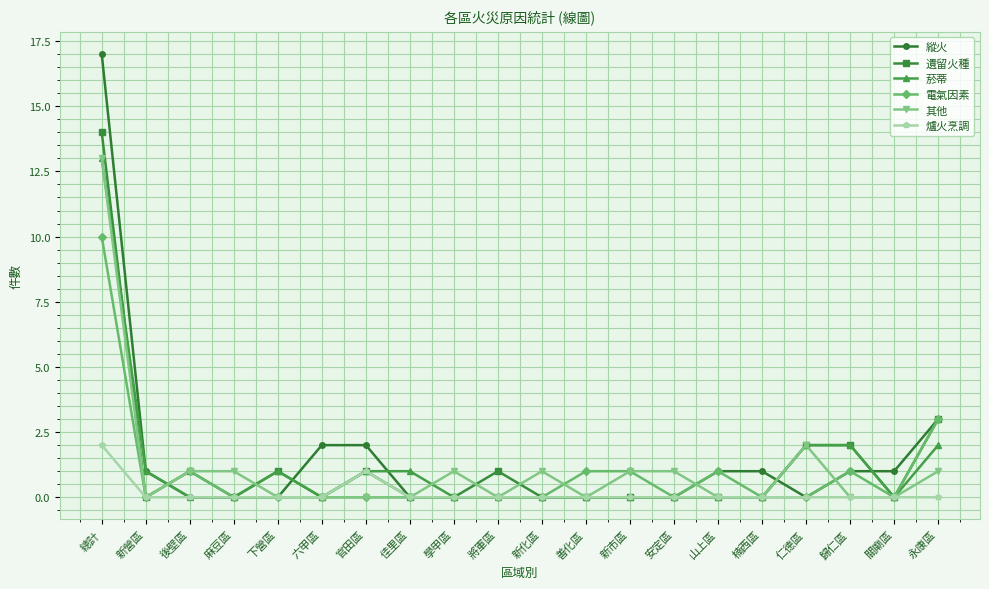

Where is 縱火 nearest to the value 8?

永康區